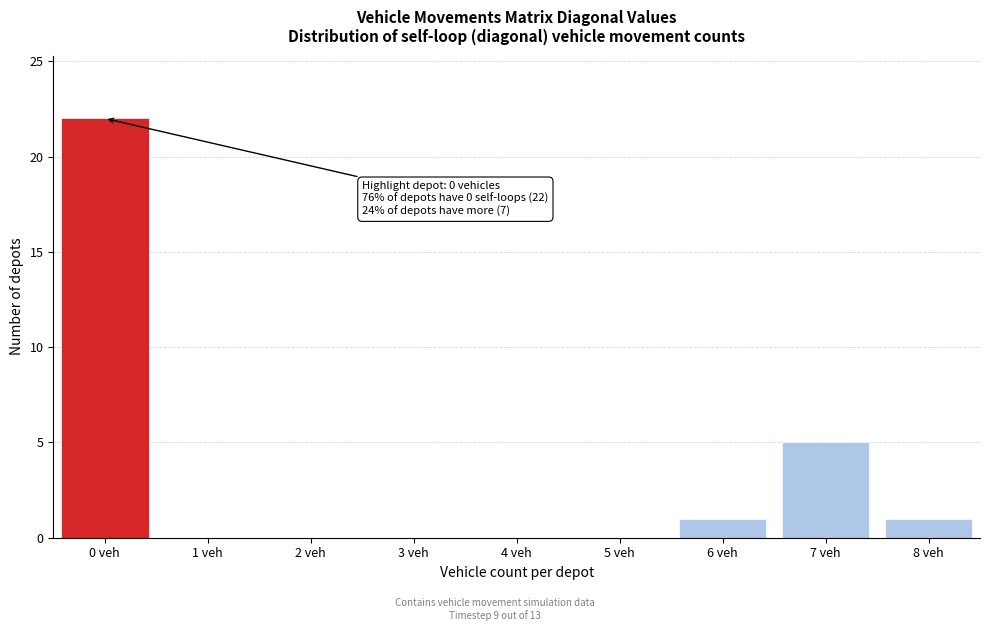

Reading right to left, list all the values displayed in this chart.

8 veh=1	7 veh=5	6 veh=1	5 veh=0	4 veh=0	3 veh=0	2 veh=0	1 veh=0	0 veh=22